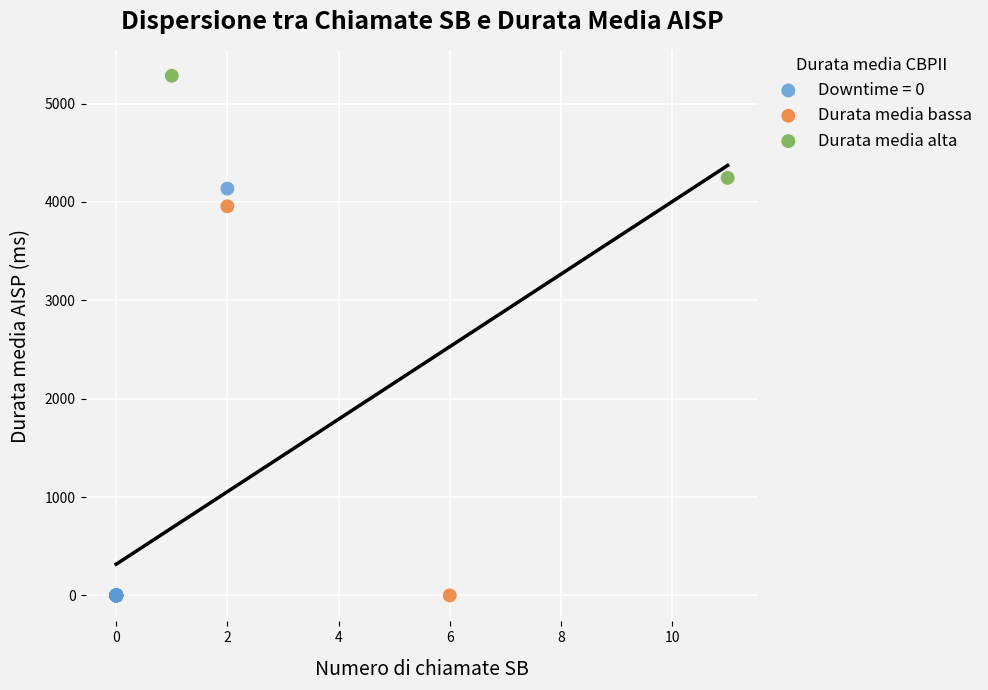

What are all the series names shown in the legend?

Downtime = 0, Durata media bassa, Durata media alta